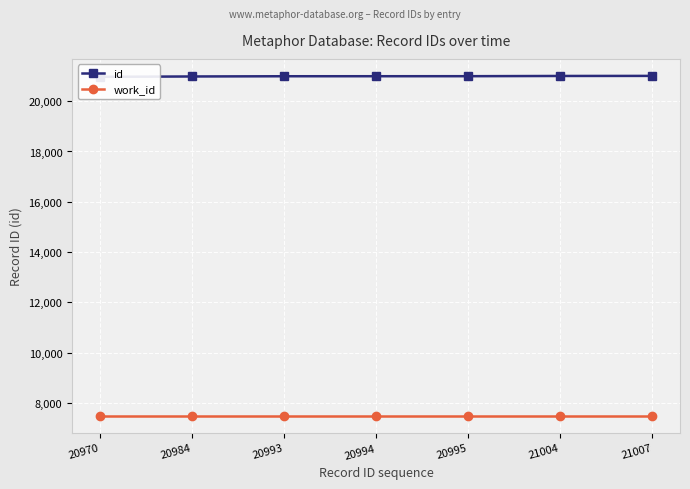

Reading left to right, list all the values displayed in this chart.

id: 20970	20984	20993	20994	20995	21004	21007
work_id: 7476	7476	7476	7476	7476	7476	7476